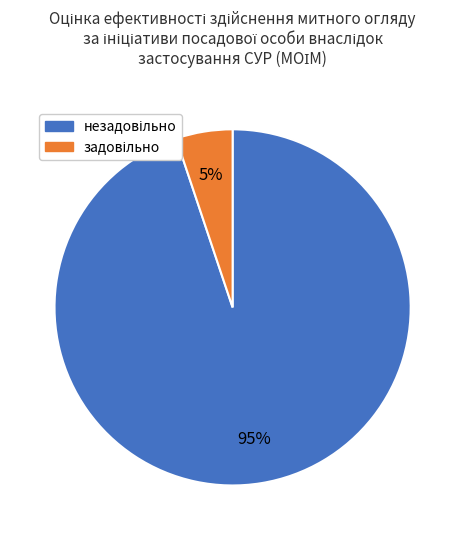

Does any single category account for the majority?

Yes